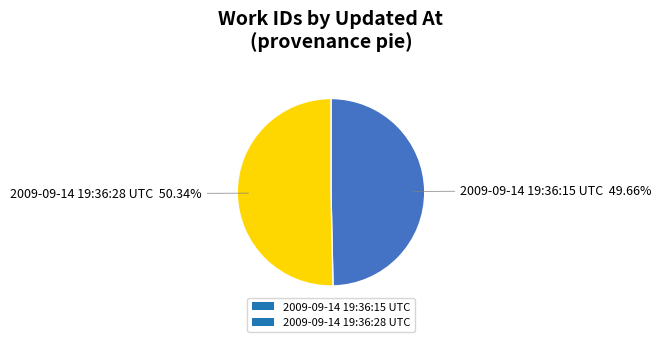

Rank the categories by value from highest to lowest.

2009-09-14 19:36:28 UTC, 2009-09-14 19:36:15 UTC